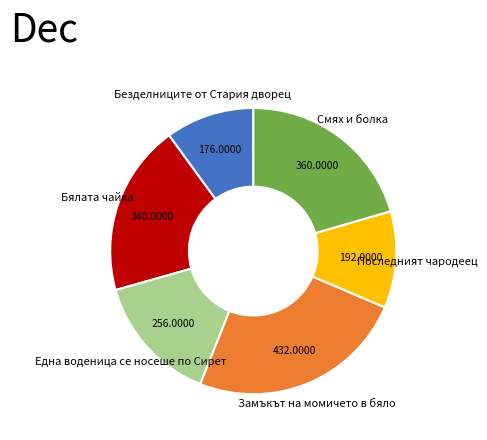

Do Една воденица се носеше по Сирет and Последният чародеец together represent more than half of the pie?

No